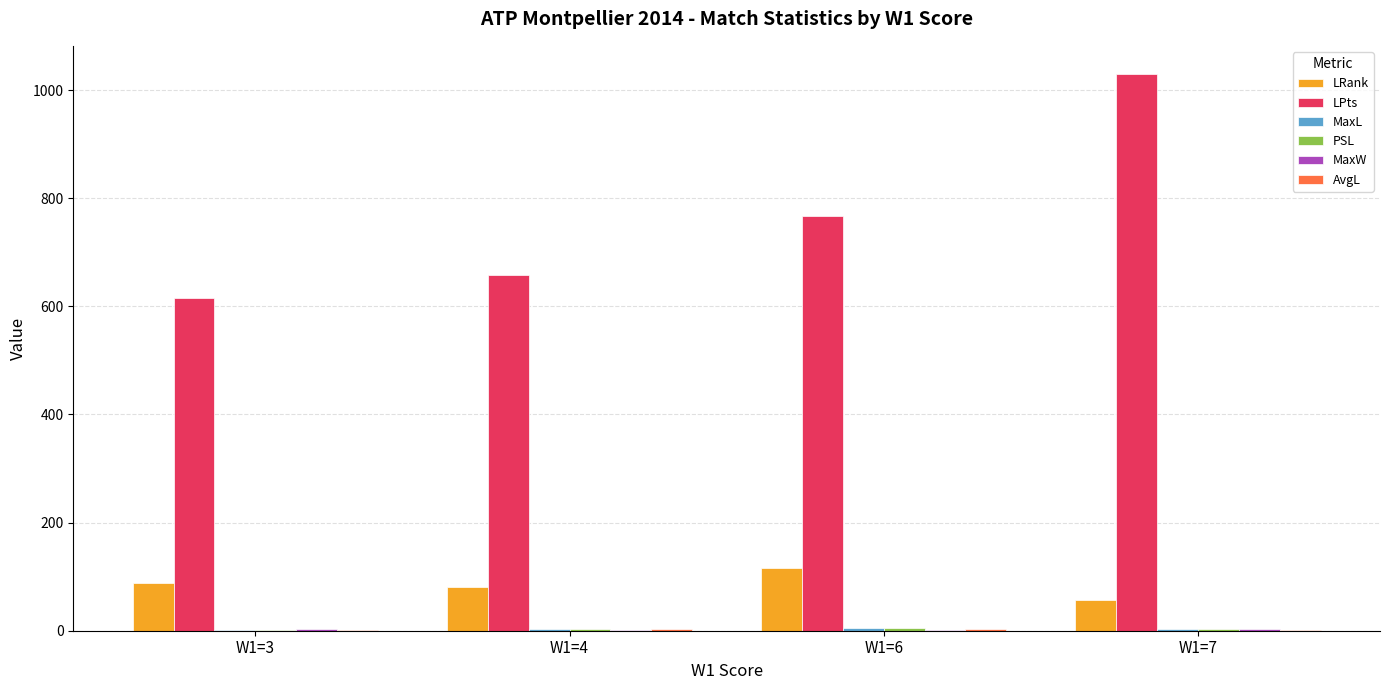

How many series are shown in this chart?

6